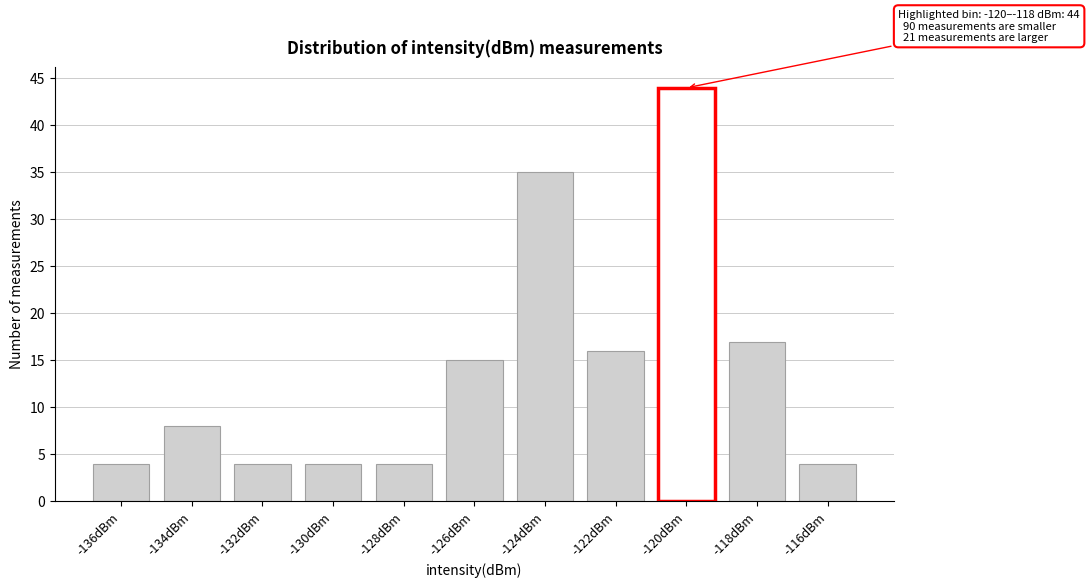

Reading right to left, what are all the values shown in this chart?

4	17	44	16	35	15	4	4	4	8	4